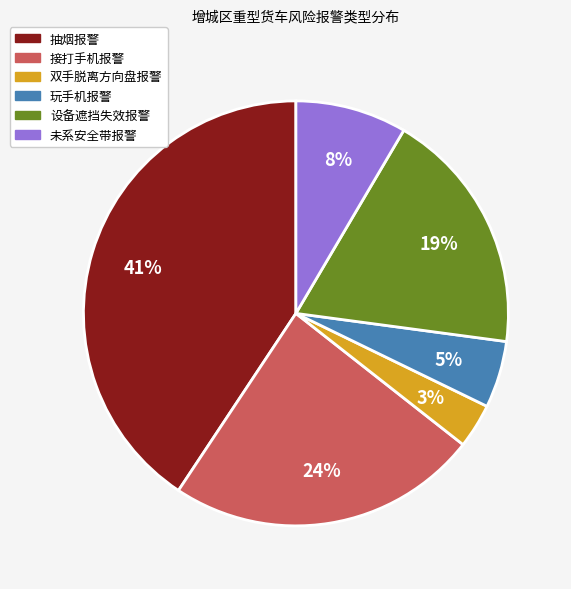

Between 接打手机报警 and 玩手机报警, which is larger?

接打手机报警